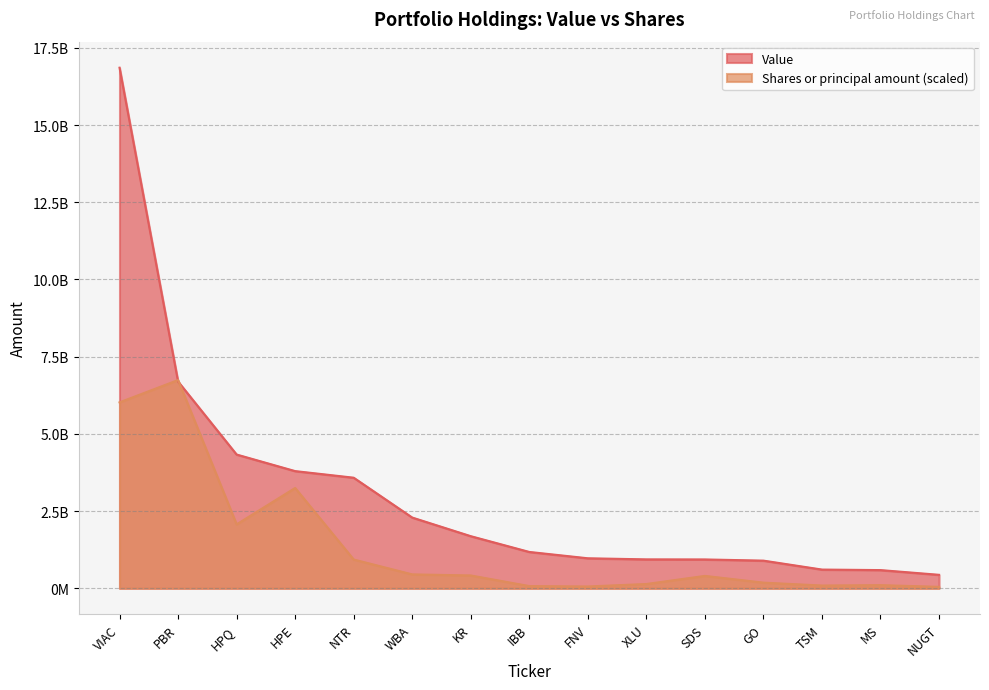

True or false: Value has more than 0 interior local peaks.

False